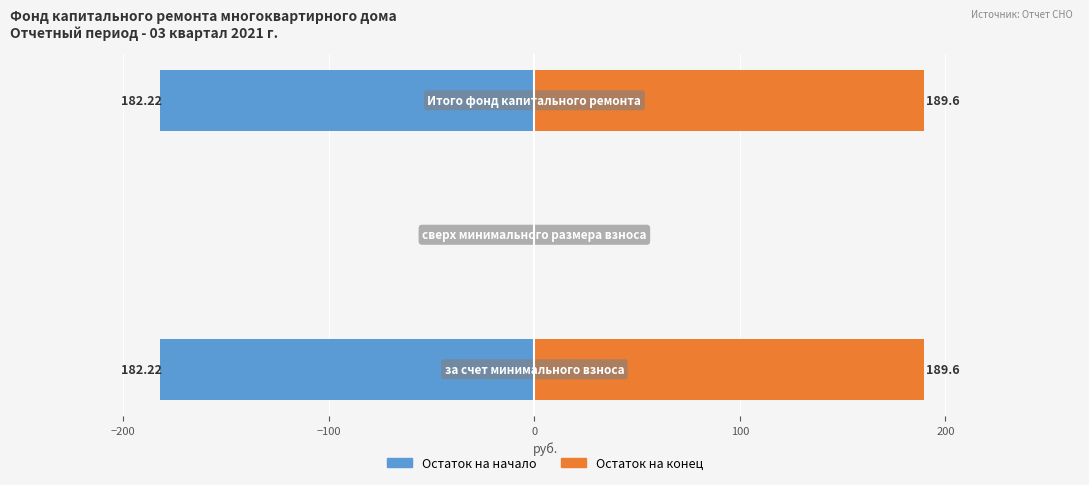

How many values in Остаток на конец are above zero?

2